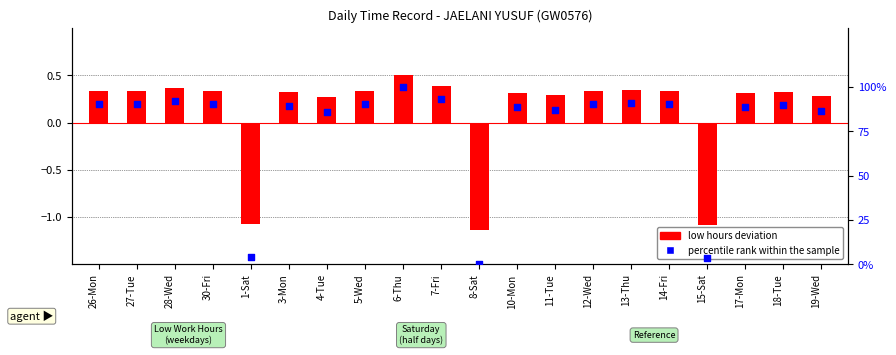

At which category is the sum across all series the highest?

6-Thu